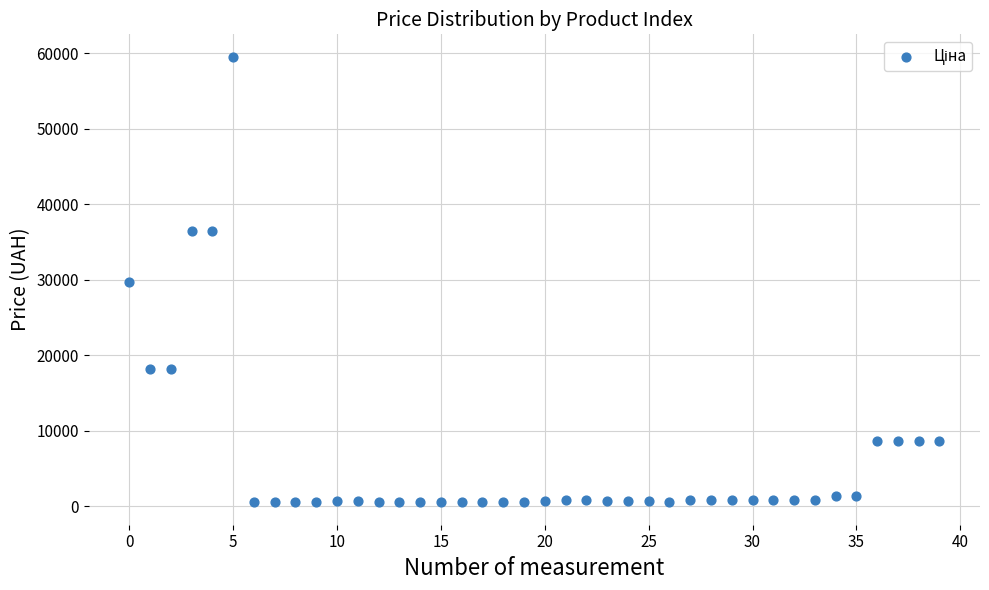

What is the range of Y values (max minus min)?

59000.7